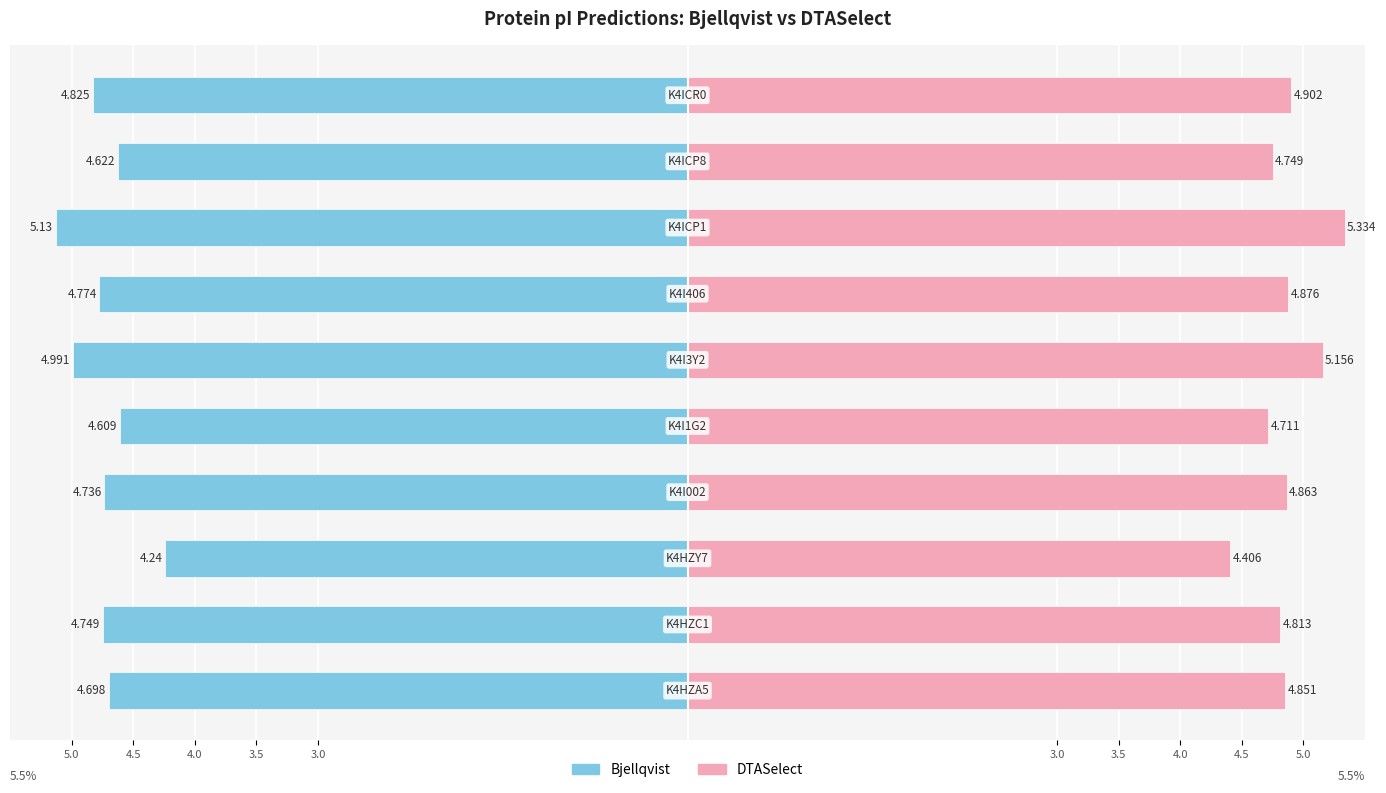

What is the label of the 9th bar from the right?

K4HZC1